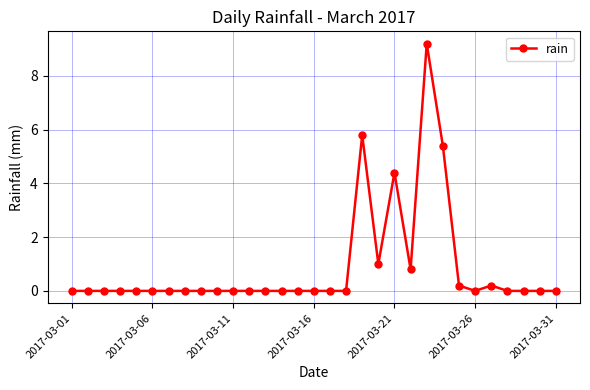

What is the sum of all values?

27.0